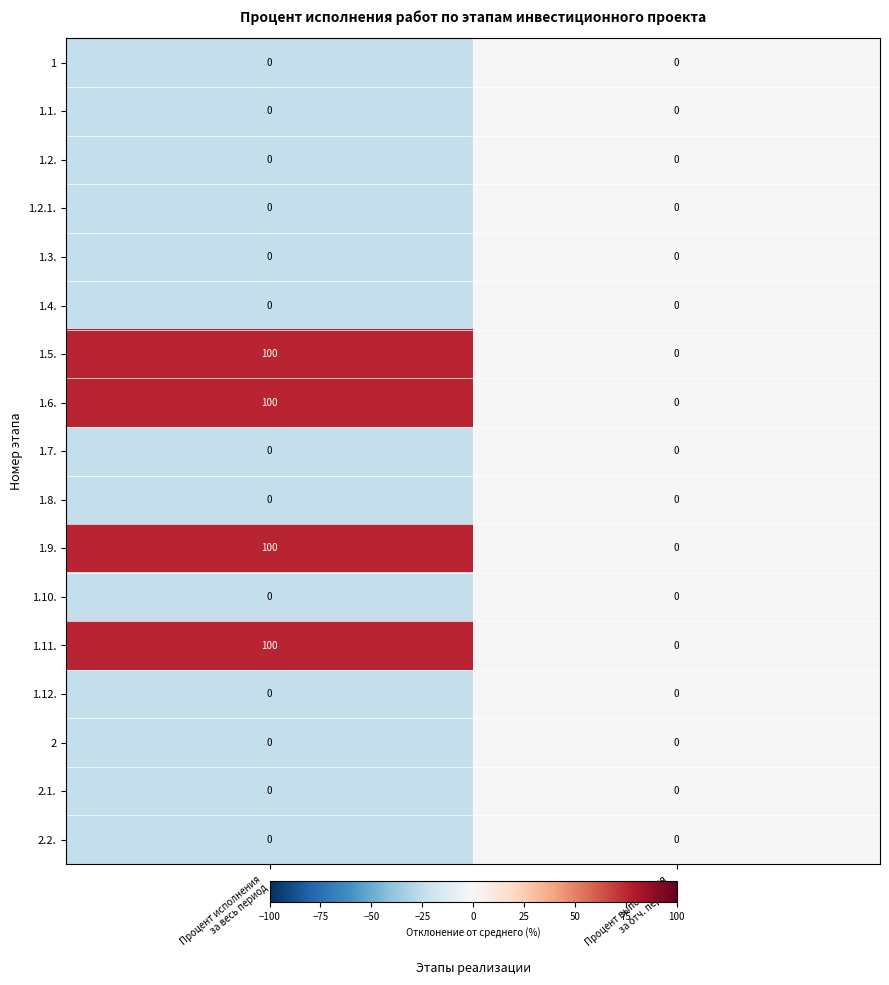

At which category is the sum across all series the highest?

Процент исполнения
за весь период